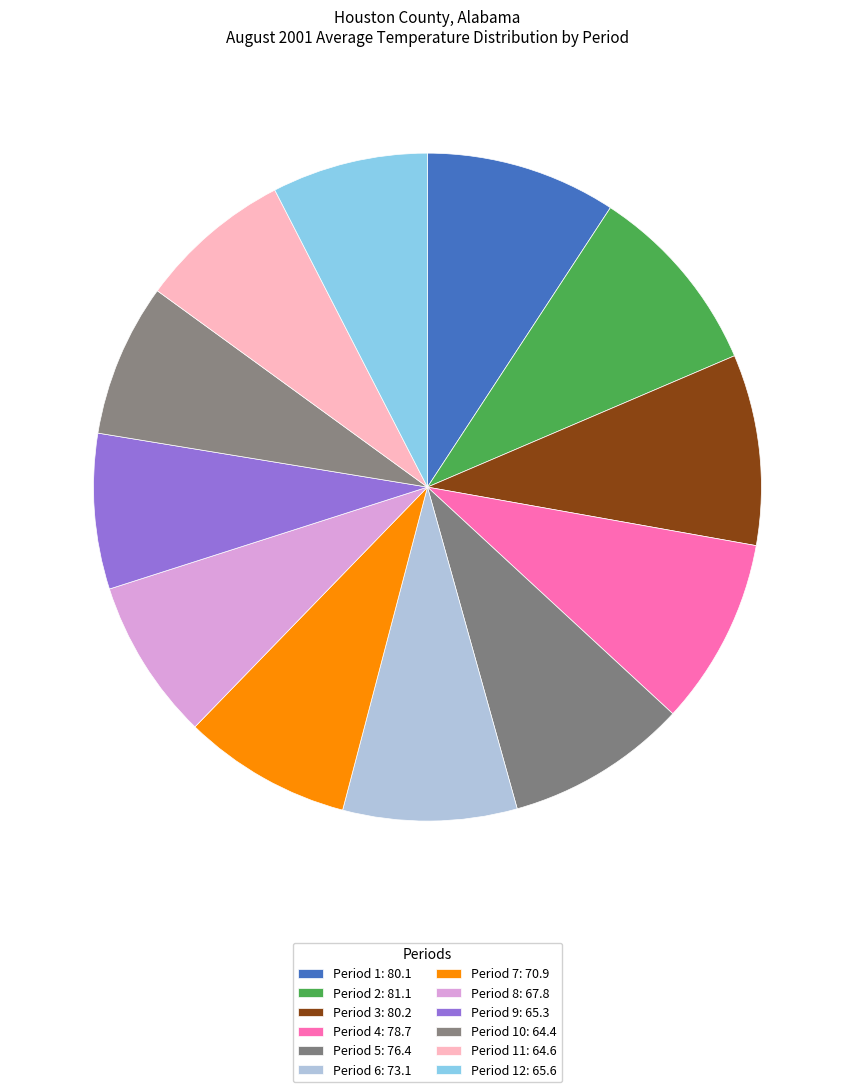

How many slices are in this pie chart?

12